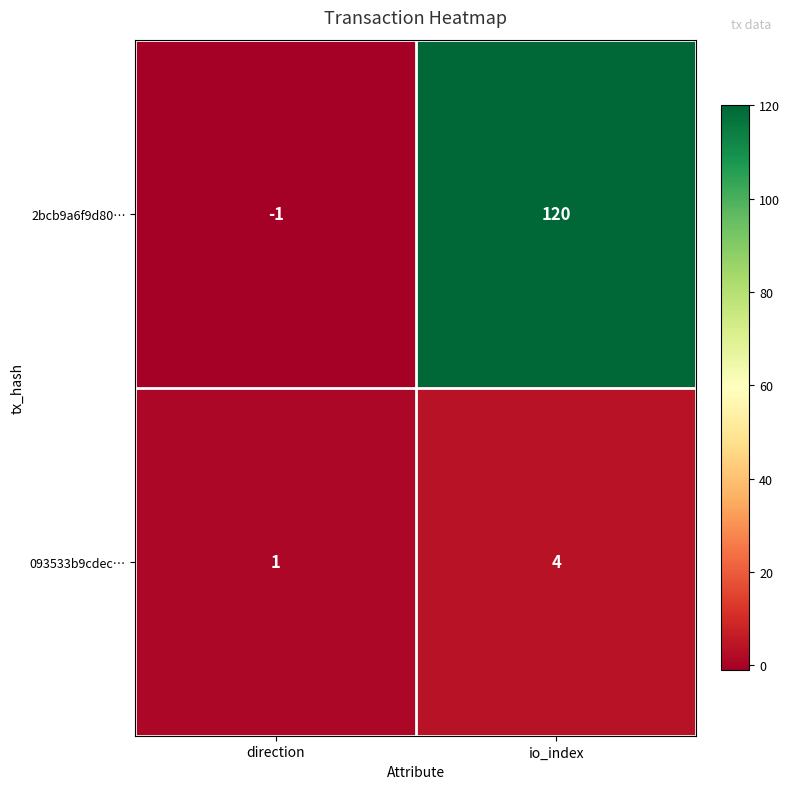

What is the spread (max minus min) of values at io_index?

116